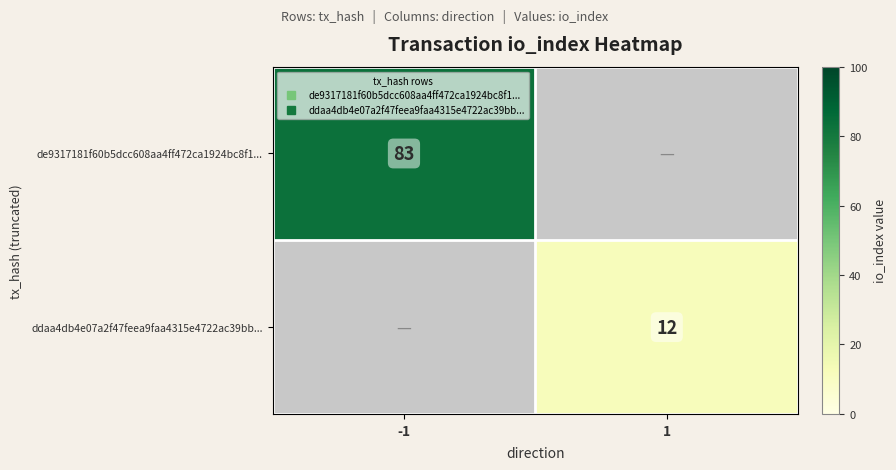

Rank the categories by de9317181f60b5dcc608aa4ff472ca1924bc8f1... value from highest to lowest.

-1, 1